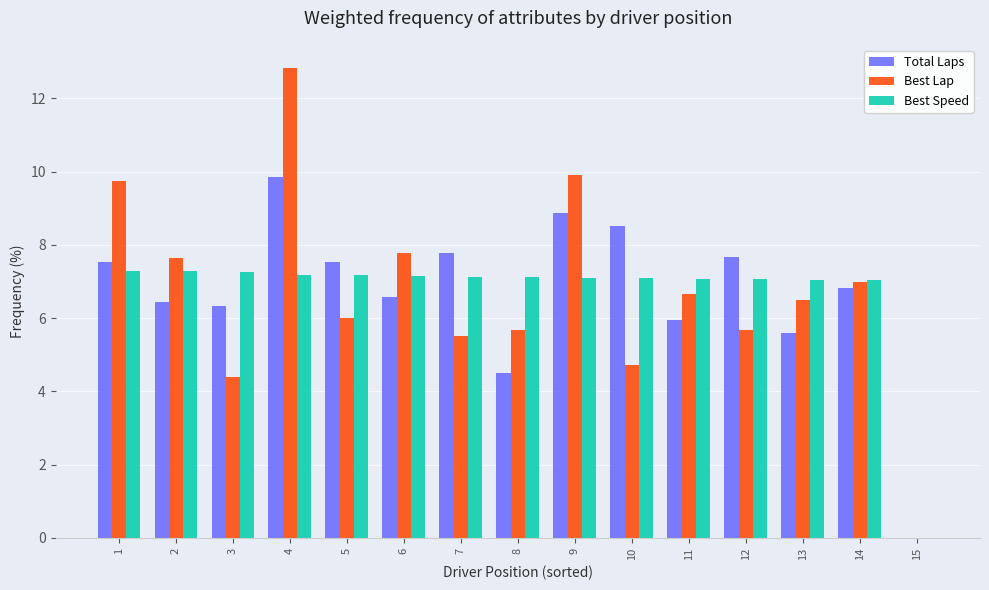

Which series changed the most between 8 and 12?

Total Laps